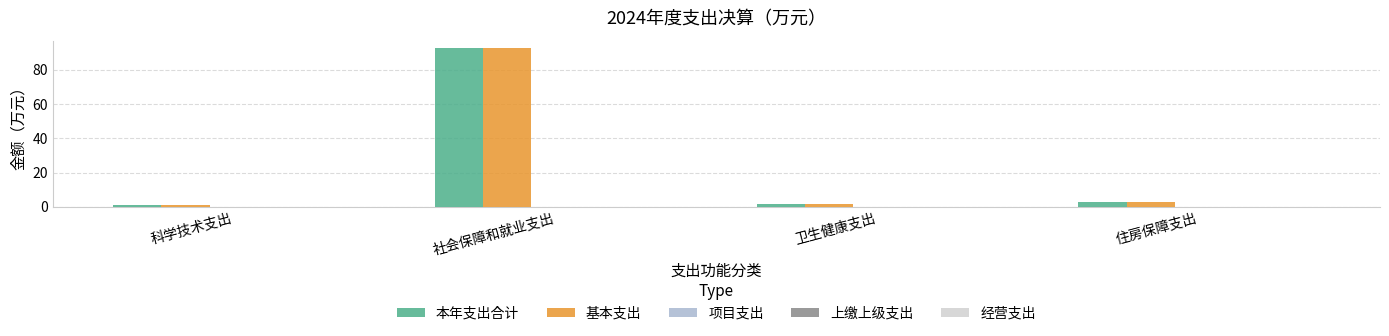

What is the total value across all series at 住房保障支出?

5.7